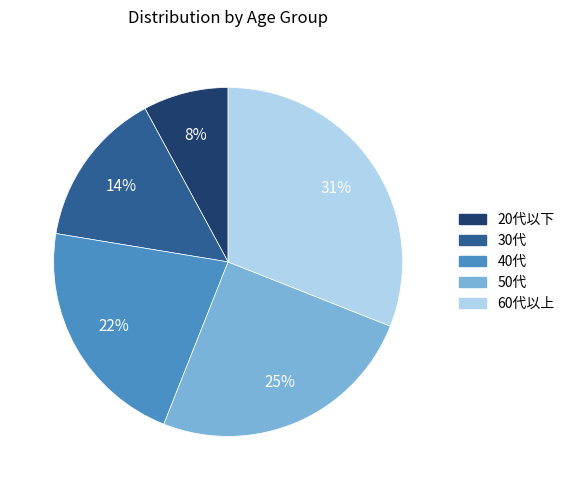

Count the number of slices in the pie.

5